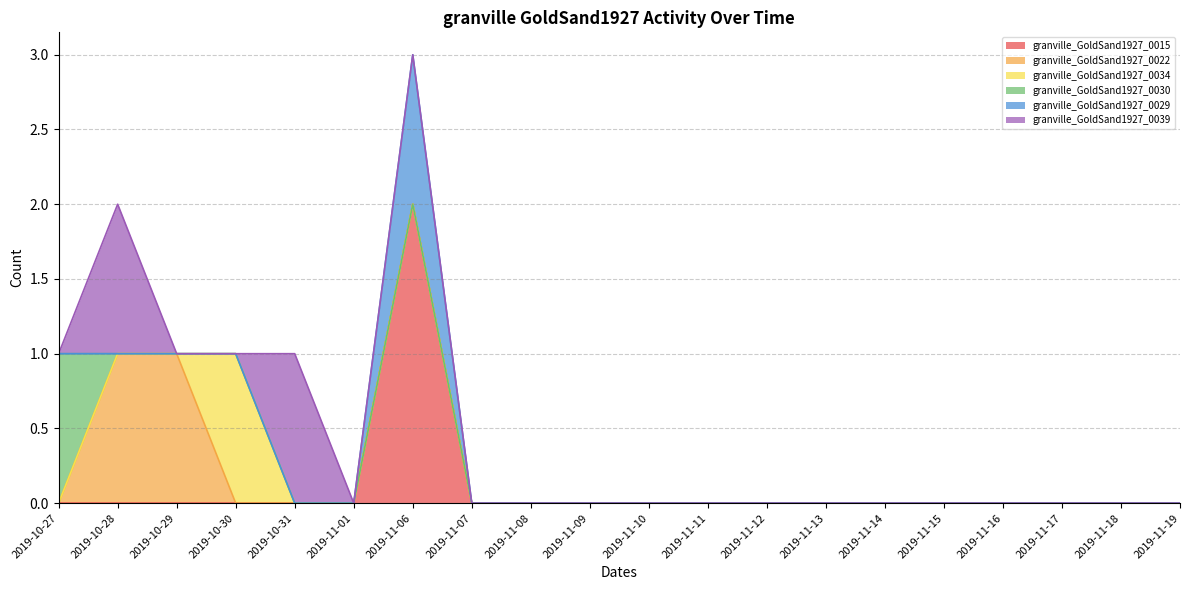

True or false: granville_GoldSand1927_0030 has more than 2 interior local peaks.

False